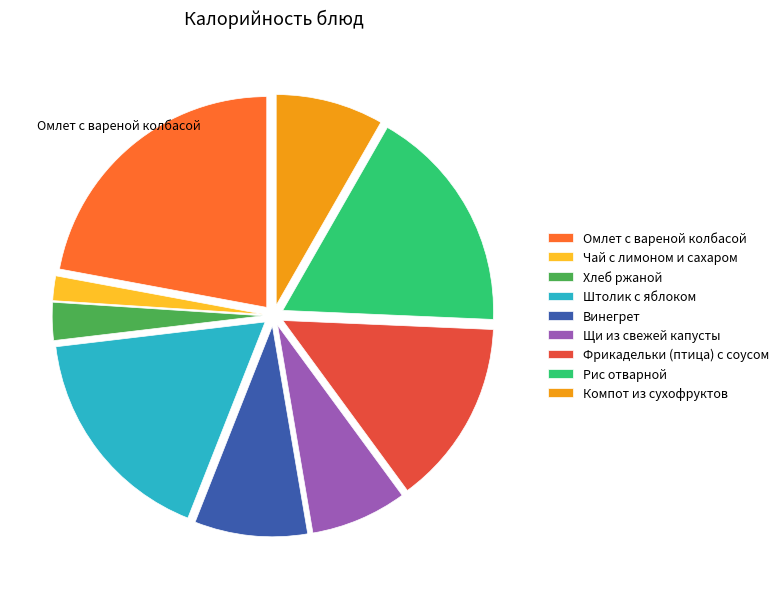

What is the smallest slice in the pie chart?

Чай с лимоном и сахаром